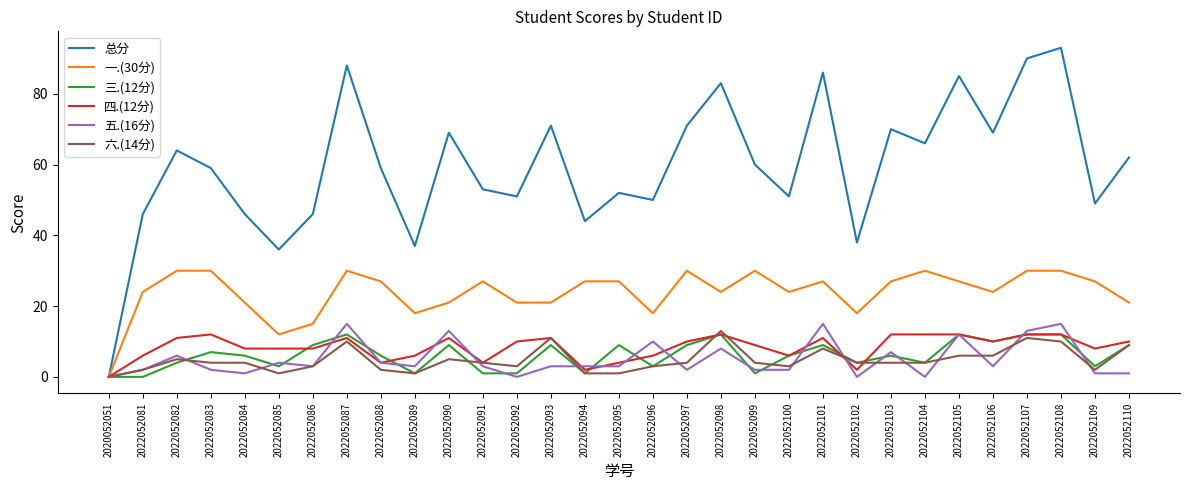

Rank the series at 2022052103 from lowest to highest value.

六.(14分), 三.(12分), 五.(16分), 四.(12分), 一.(30分), 总分